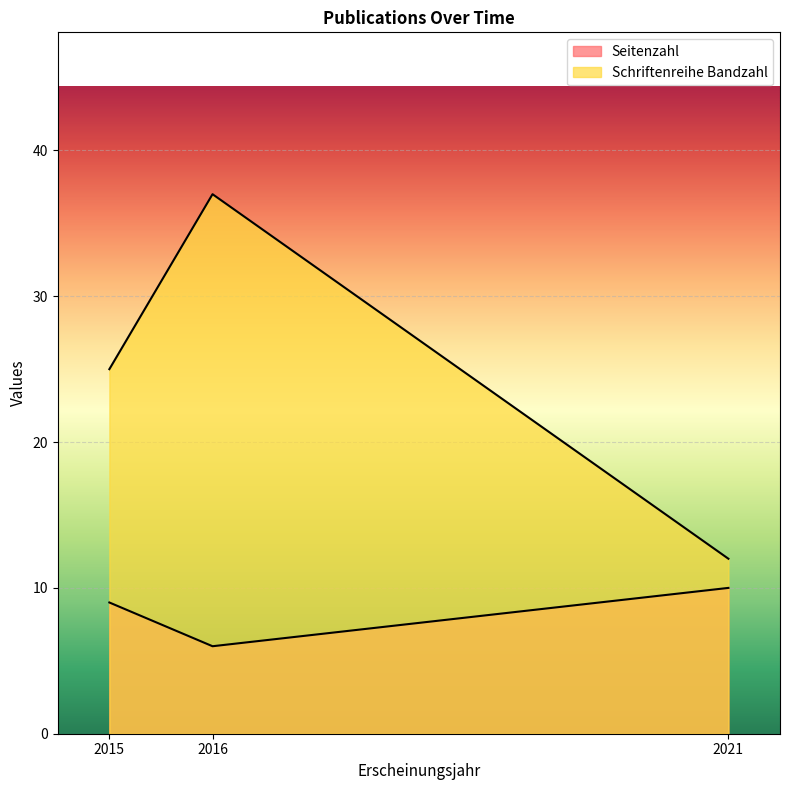

At which category is the sum across all series the highest?

2016